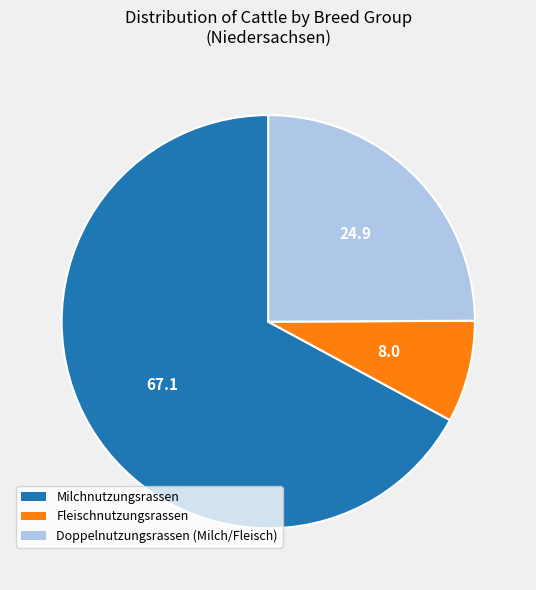

Count the number of slices in the pie.

3